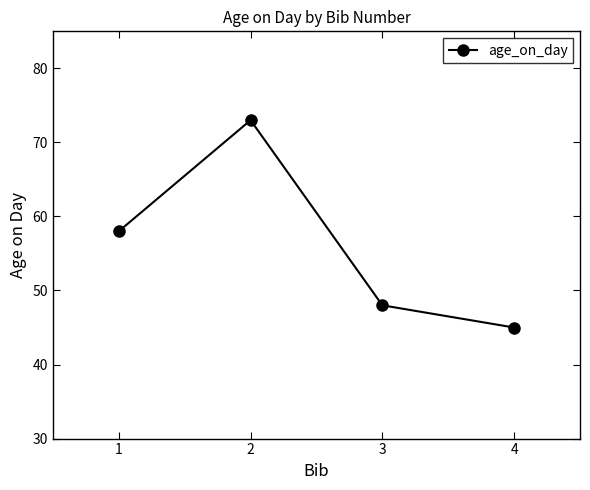

Does the chart have visible grid lines?

No